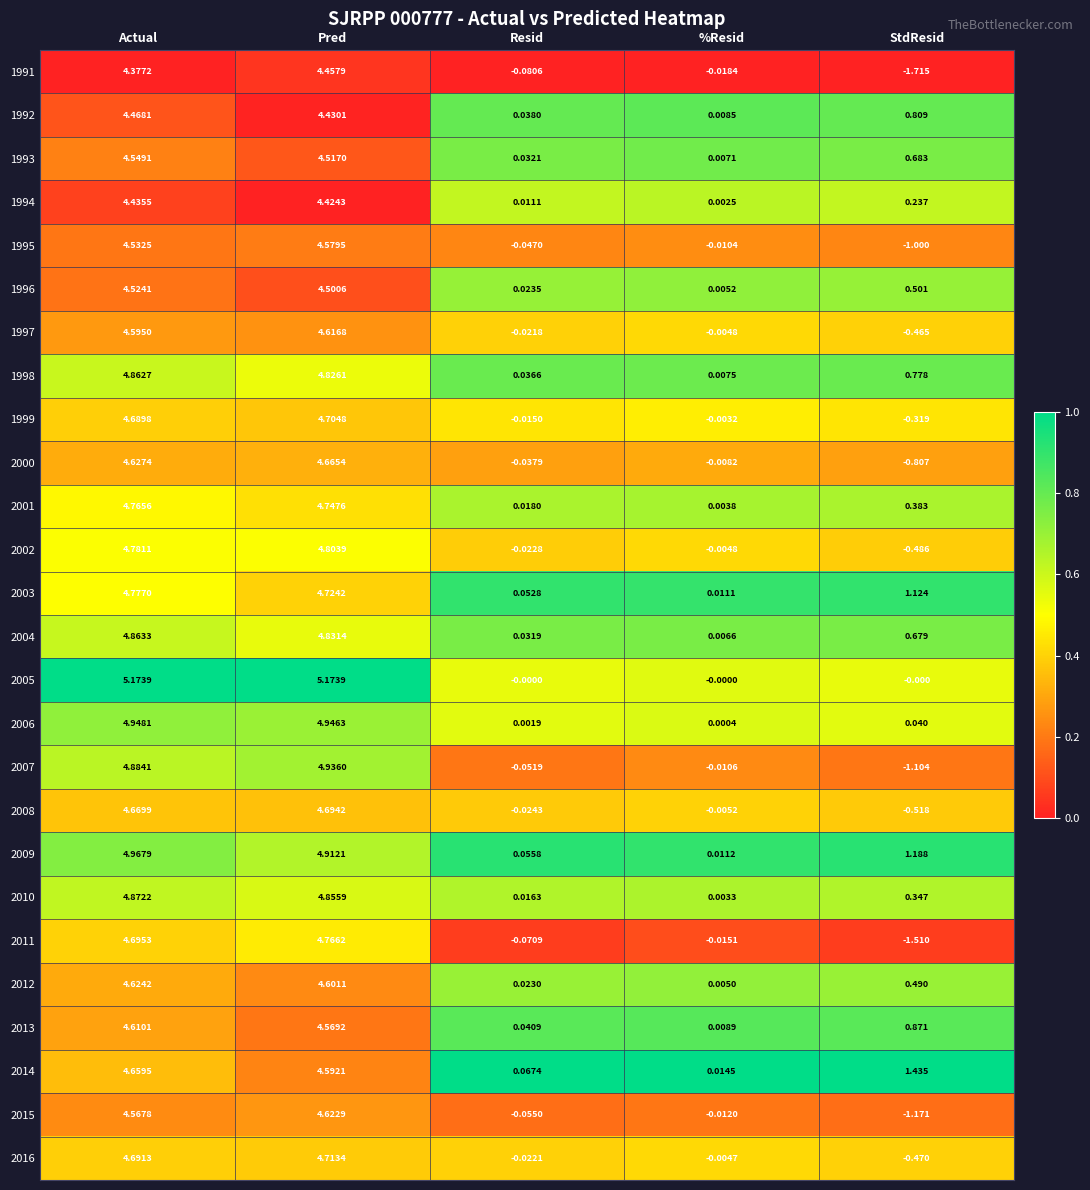

Which category has the highest value in the 2001 series?

Actual